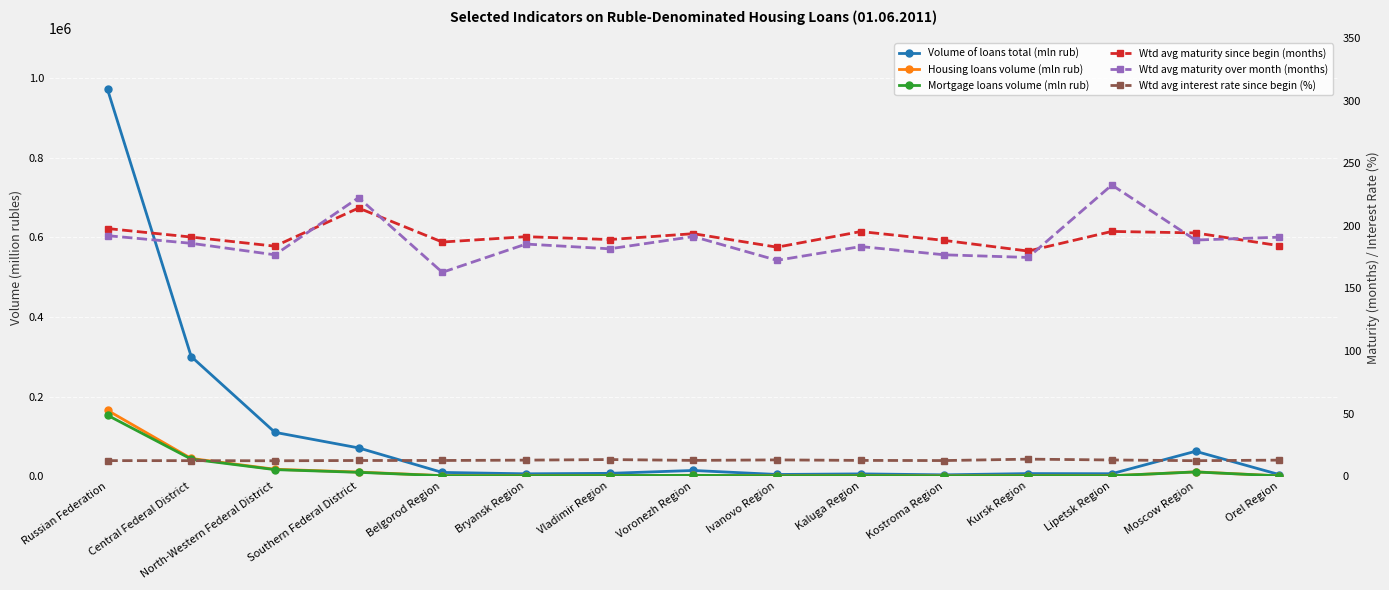

How many interior local peaks does the Wtd avg interest rate since begin (%) series have?

3